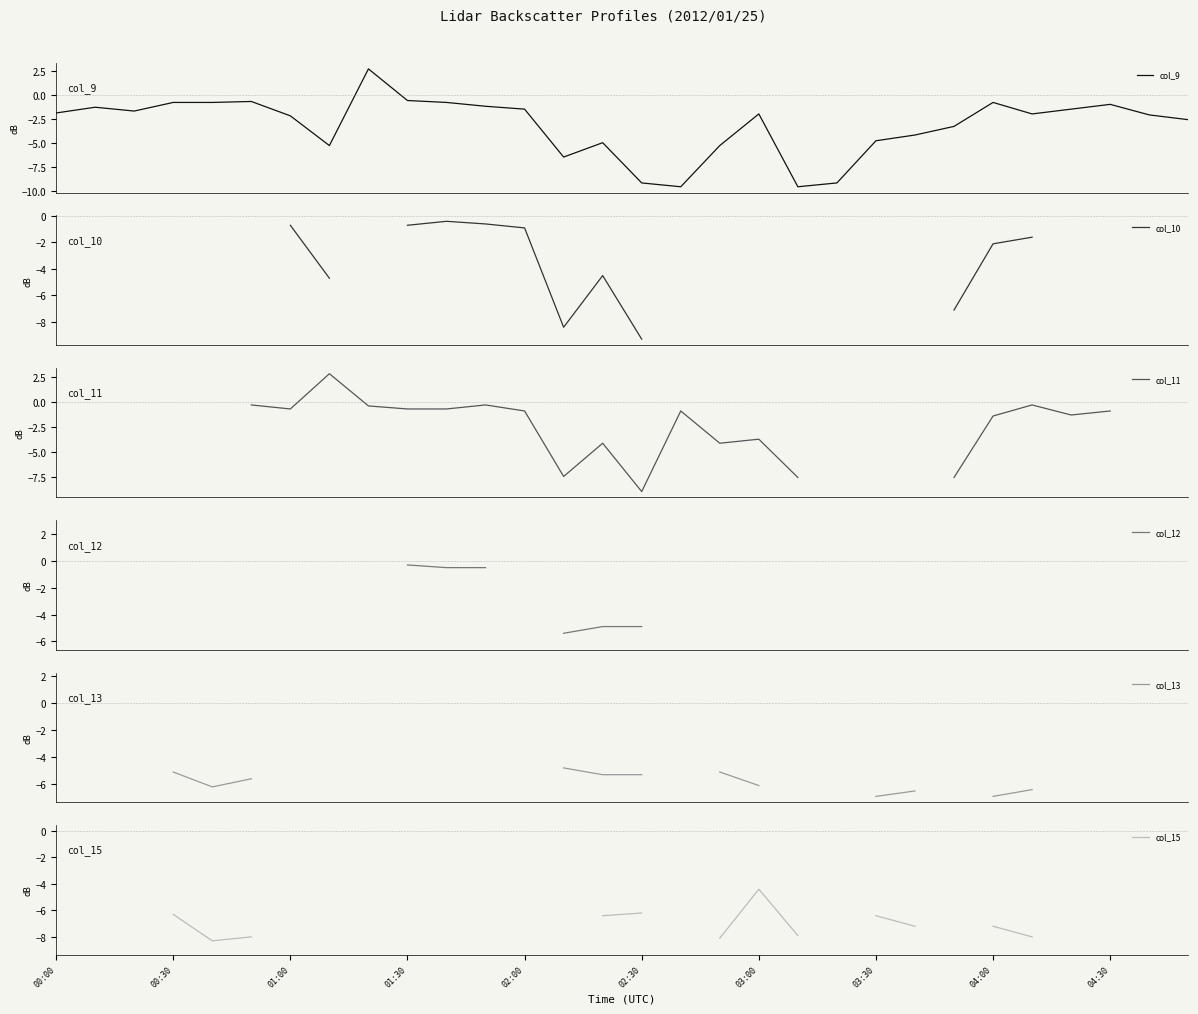

Which series has the widest spread of values?

col_9